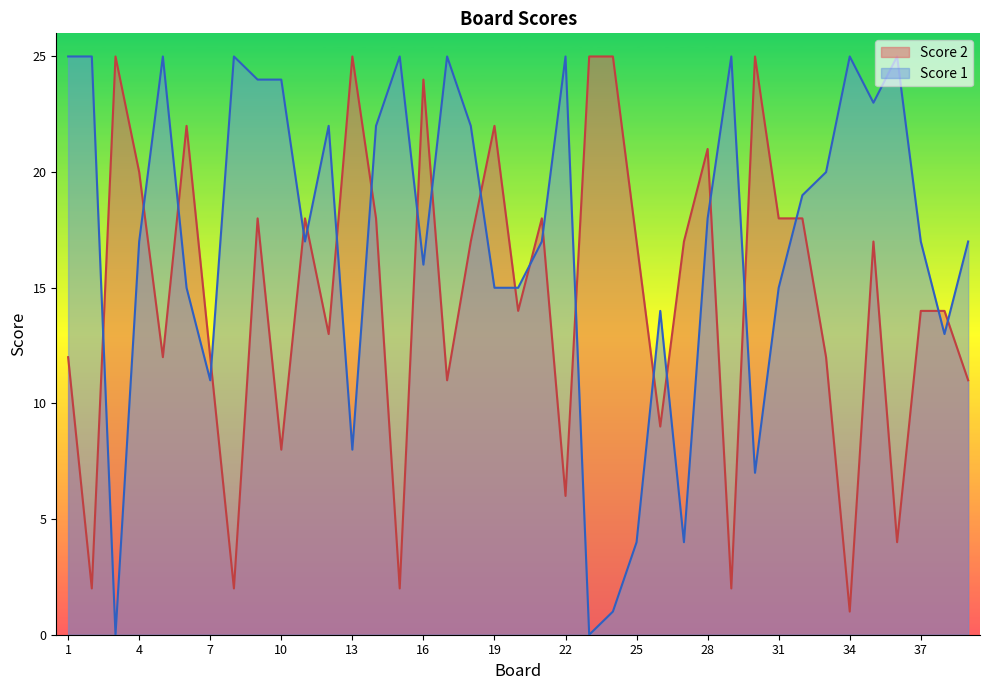

At 16, list the series in order from smallest to largest.

Score 1, Score 2